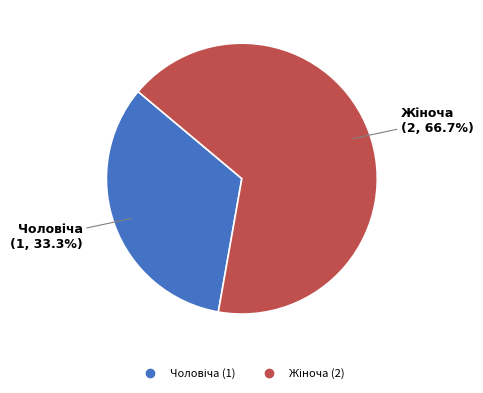

Is there a majority slice in this chart?

Yes